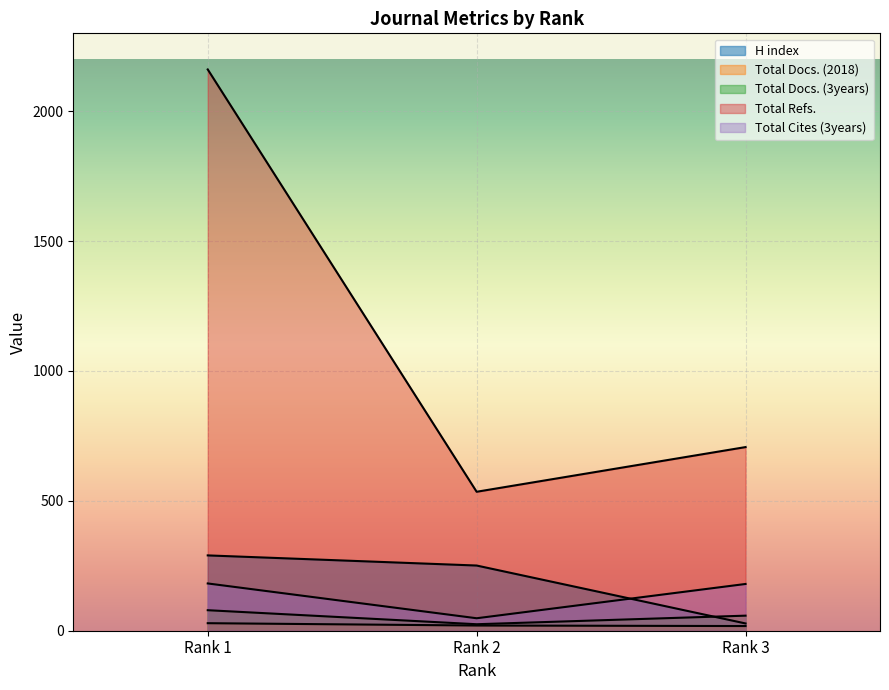

What is the smallest value displayed?

18